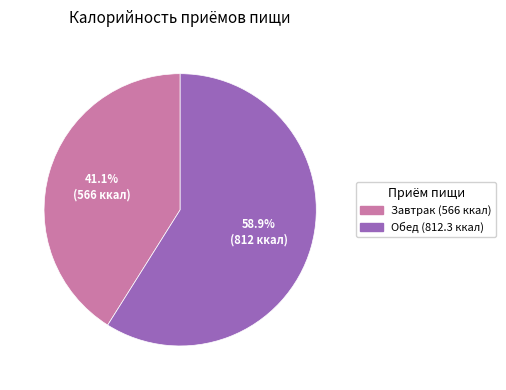

Which category has the smallest portion of the pie?

Завтрак